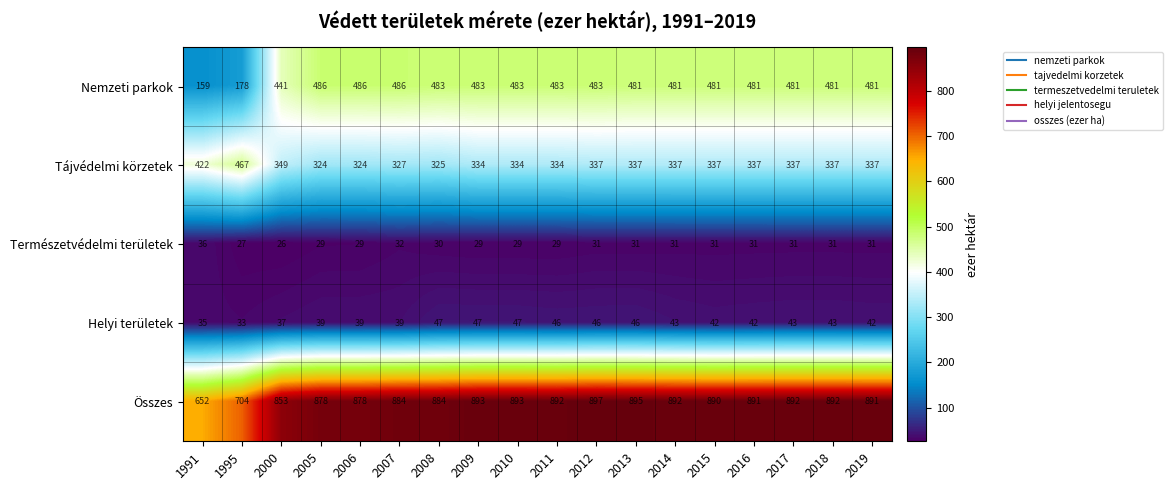

Rank the series by their maximum value, from highest to lowest.

Összes, Nemzeti parkok, Tájvédelmi körzetek, Helyi területek, Természetvédelmi területek